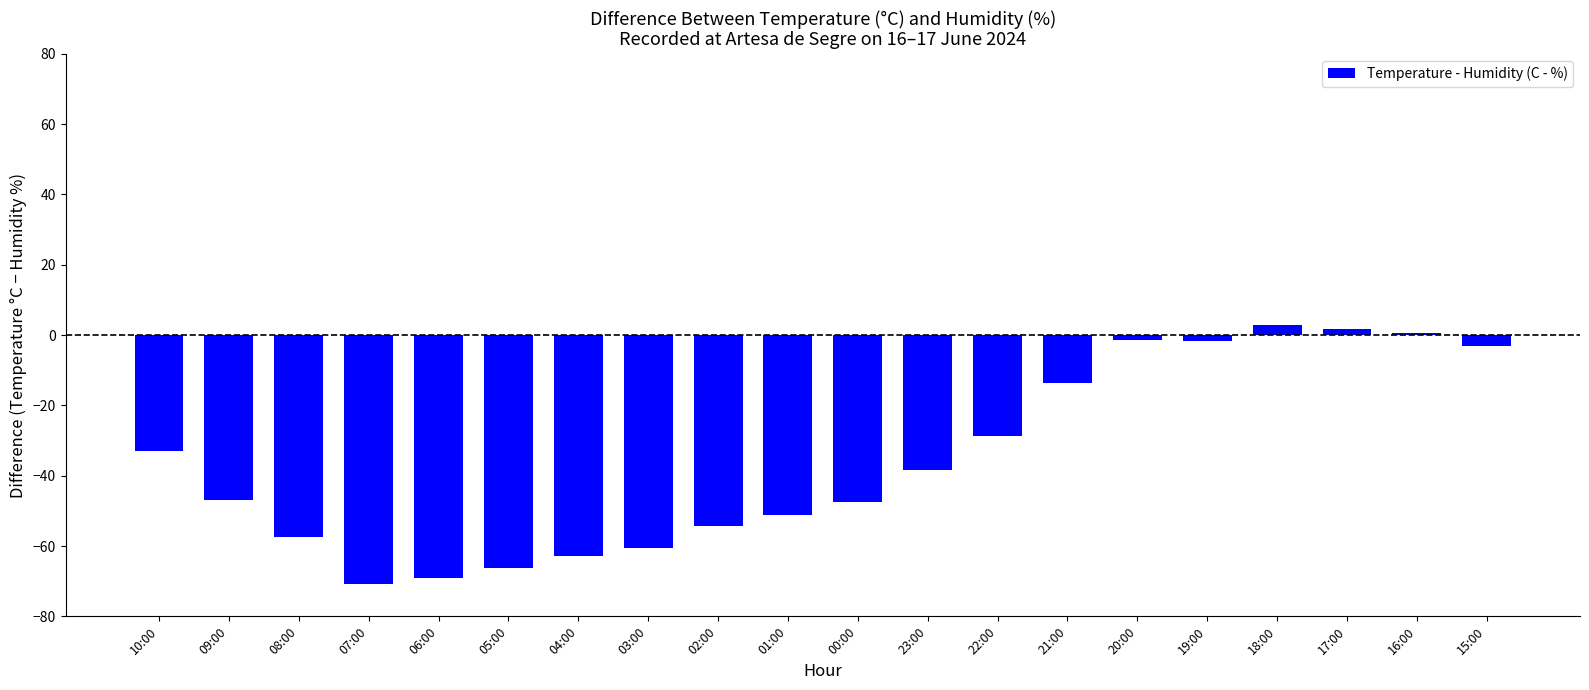

What is the label of the 4th bar from the left?

07:00